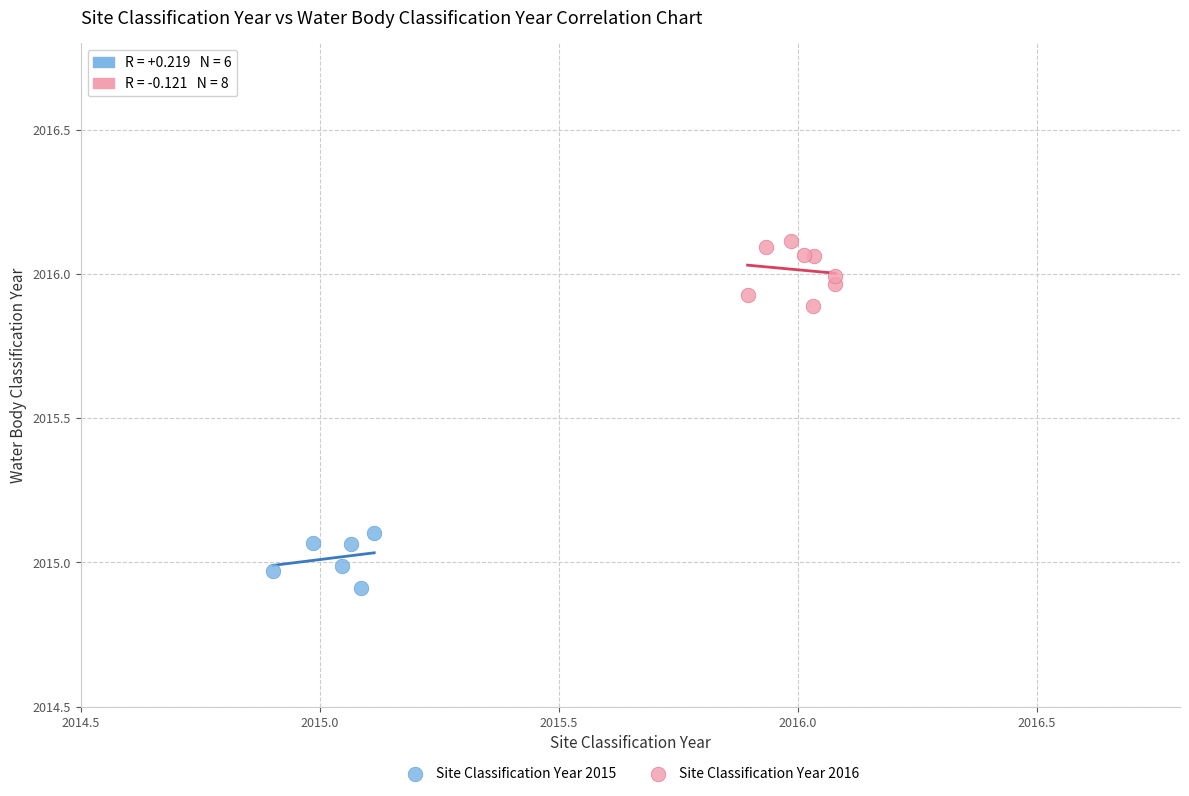

Which series contains the highest Y value?

Site Classification Year 2016